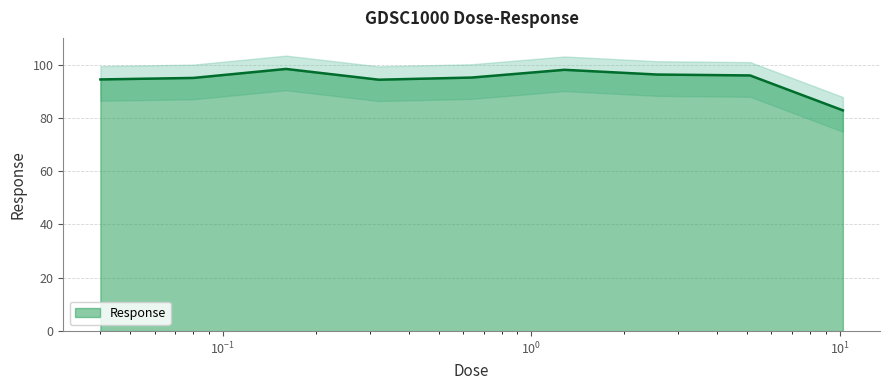

What is the smallest value displayed?

82.8